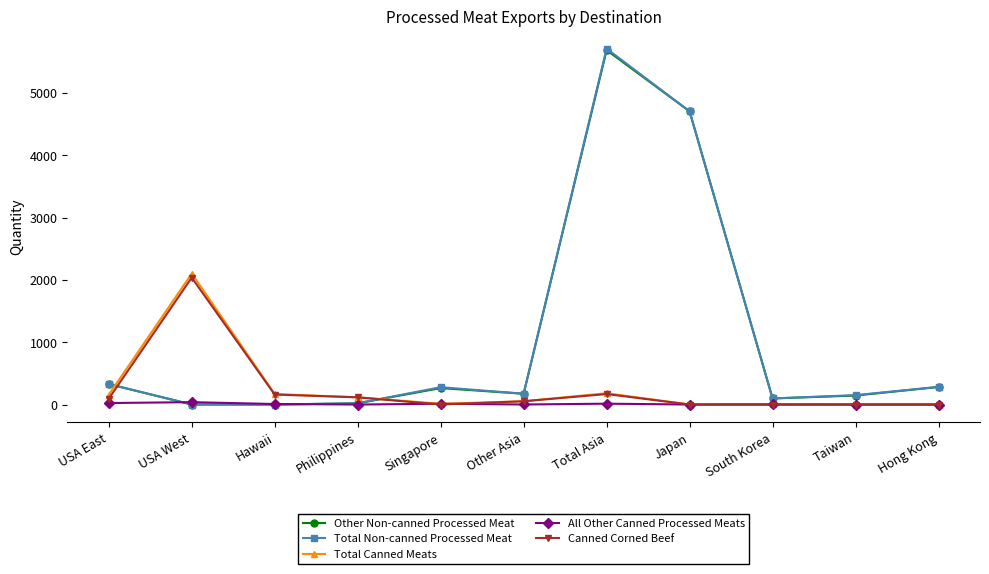

What is the sum of the Canned Corned Beef values at Other Asia and Hong Kong?

52.4